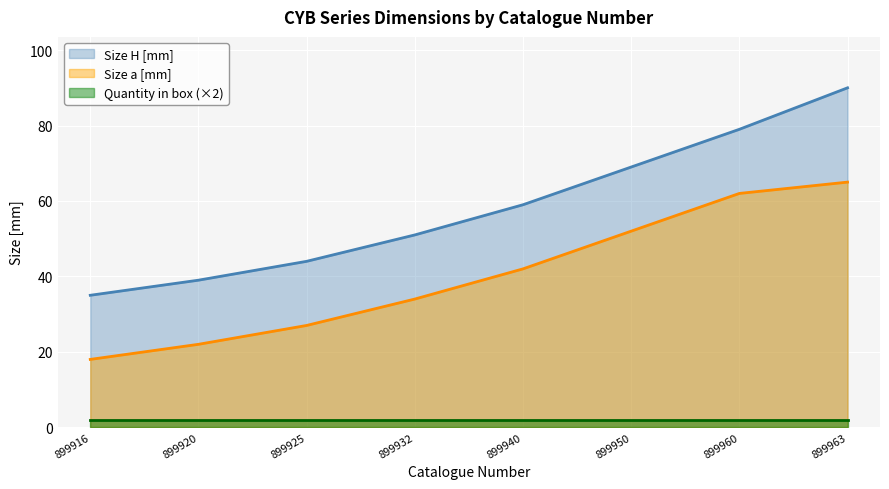

What is the sum of all Size a [mm] values?

322